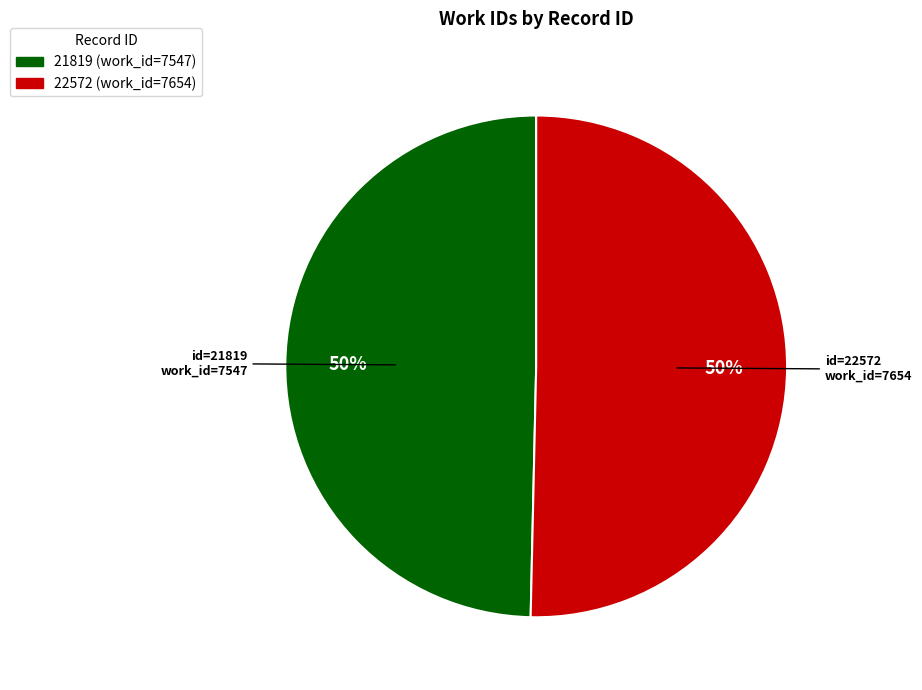

Between 22572 and 21819, which is larger?

22572